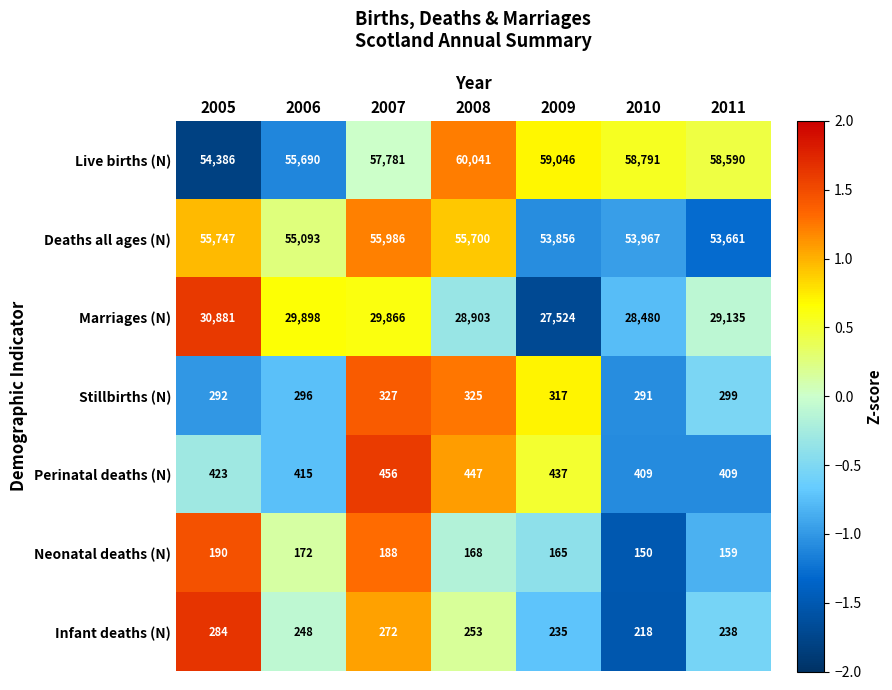

The Live births (N) series shows 23871 at 2010. True or false?

False